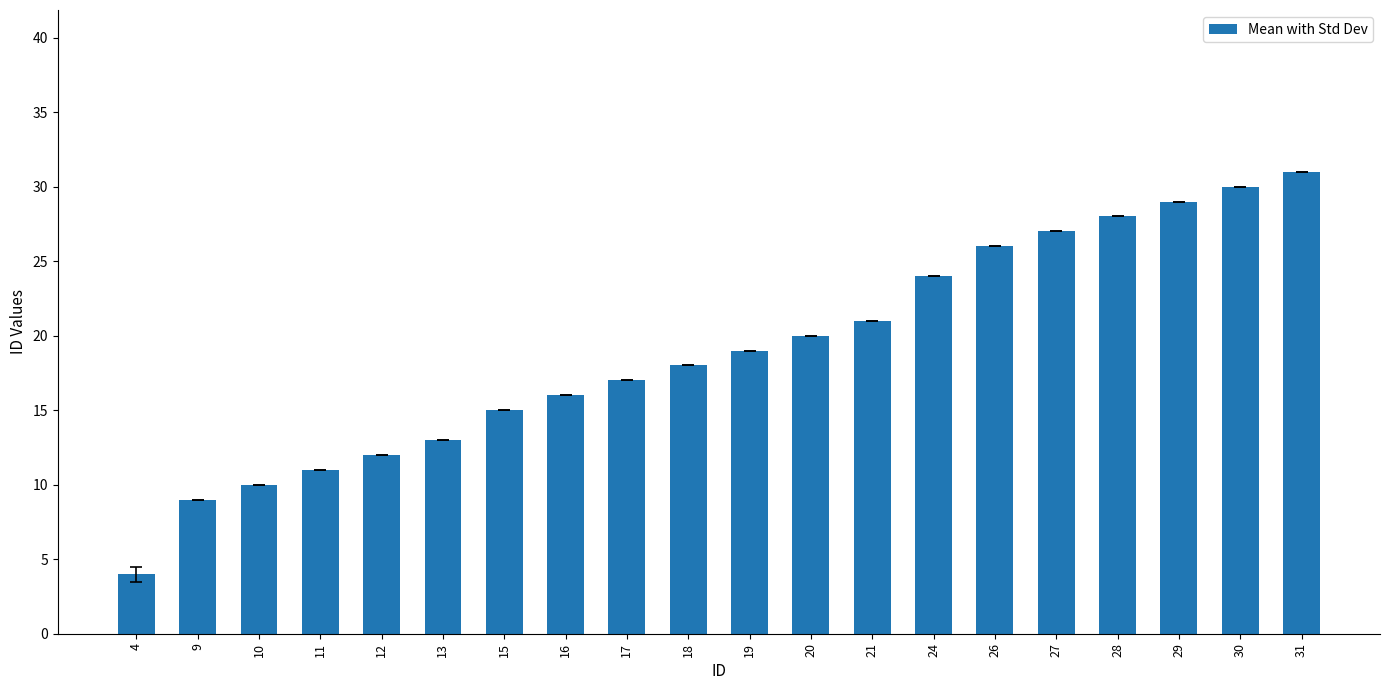

Between 16 and 28, which is larger?

28